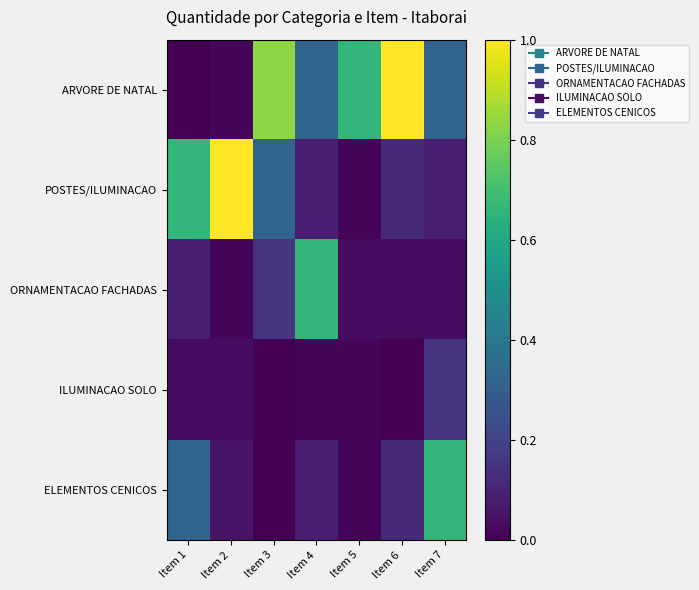

Rank the series at Item 1 from lowest to highest value.

ARVORE DE NATAL, ILUMINACAO SOLO, ORNAMENTACAO FACHADAS, ELEMENTOS CENICOS, POSTES/ILUMINACAO